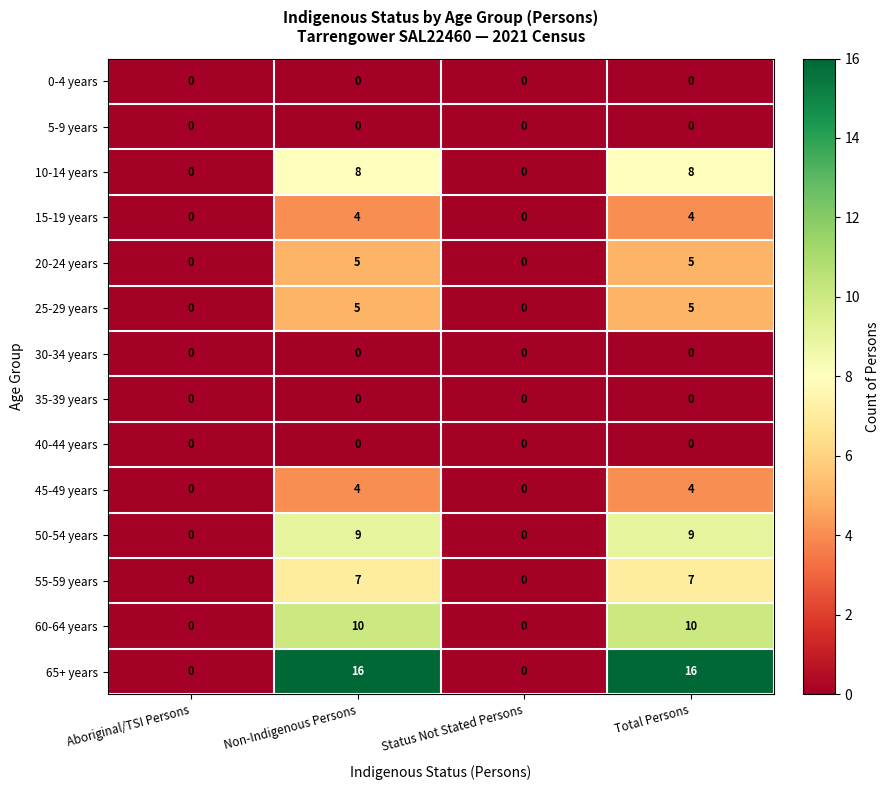

Which series has the widest spread of values?

65+ years